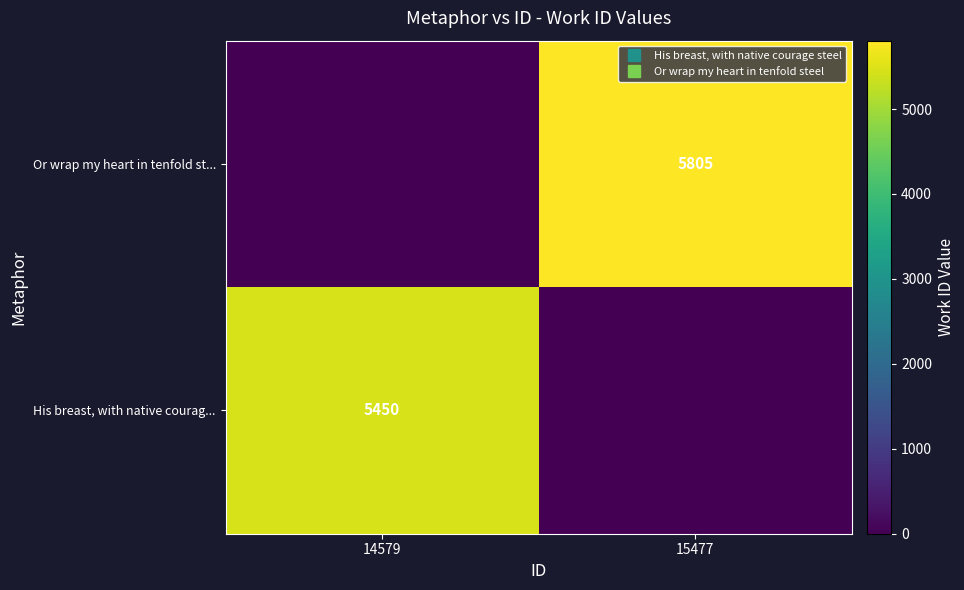

Which series has the widest spread of values?

Or wrap my heart in tenfold st...